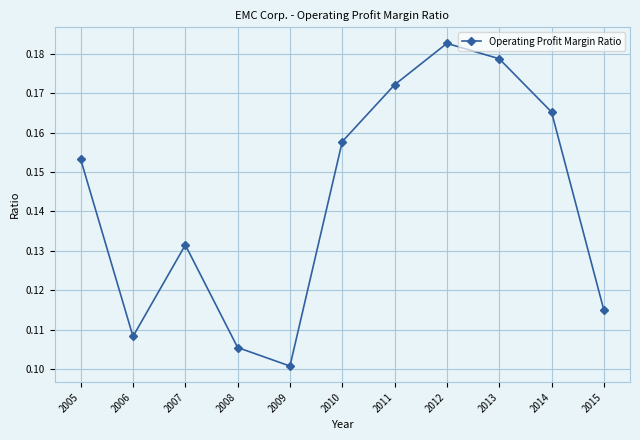

What is the sum of all values?

1.6